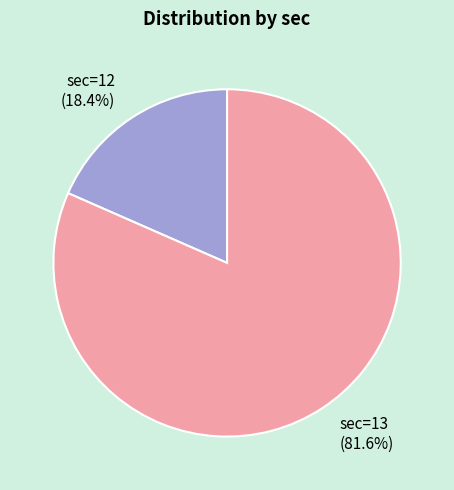

What percentage is NOT represented by sec=13?

18.4%